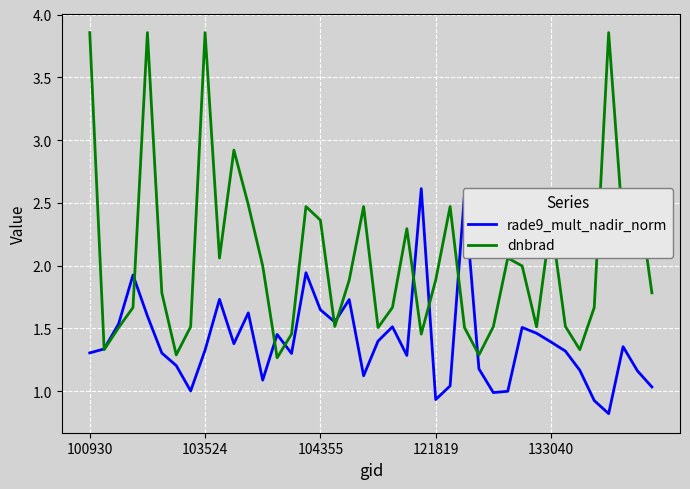

What is the smallest value displayed?

0.8